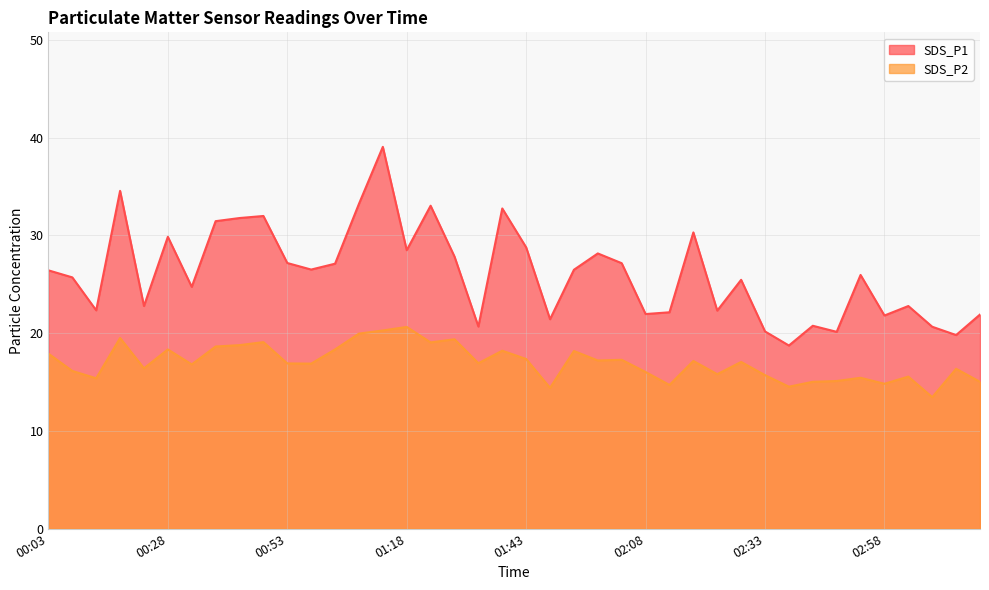

In SDS_P1, how many points are higher than both neighbors (excluding endpoints)?

12